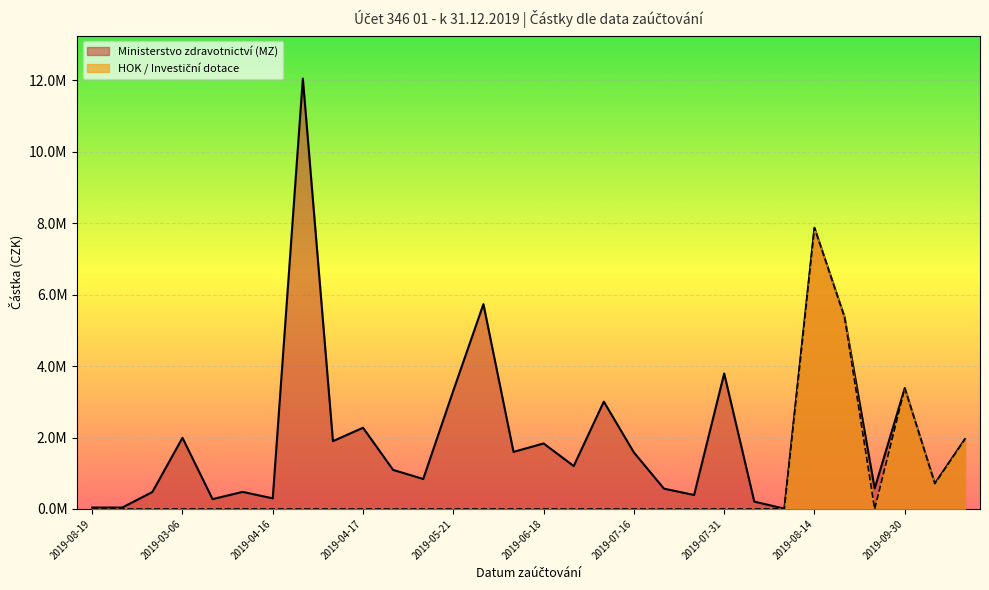

Does the chart display data point markers on the line(s)?

No